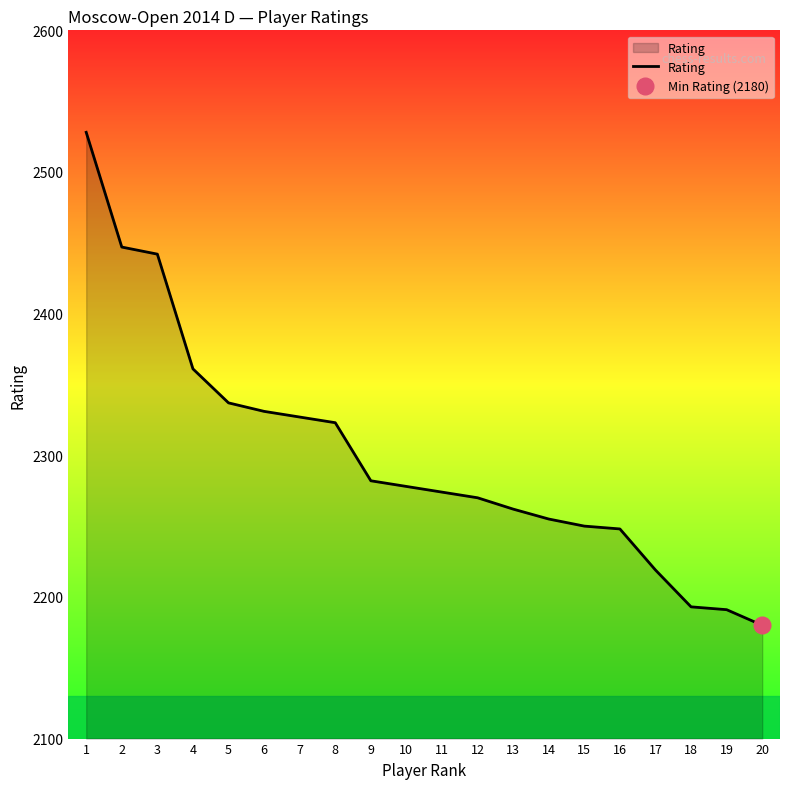

What is the minimum value shown in the chart?

2180